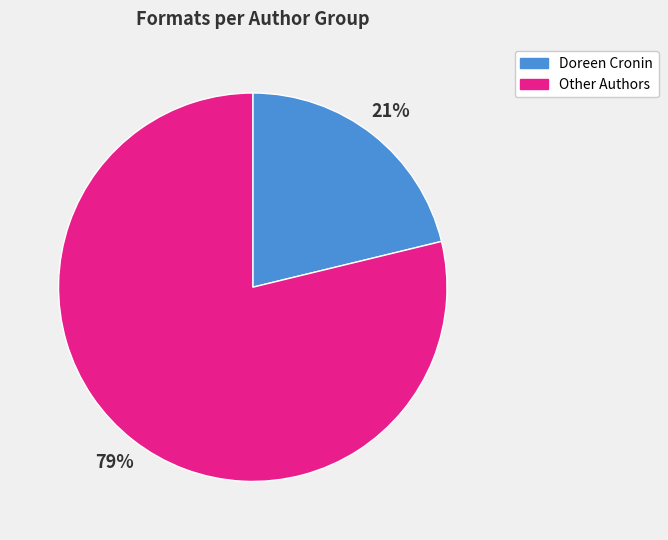

To the nearest percent, what is the difference between the largest and smallest slice percentages?

58%